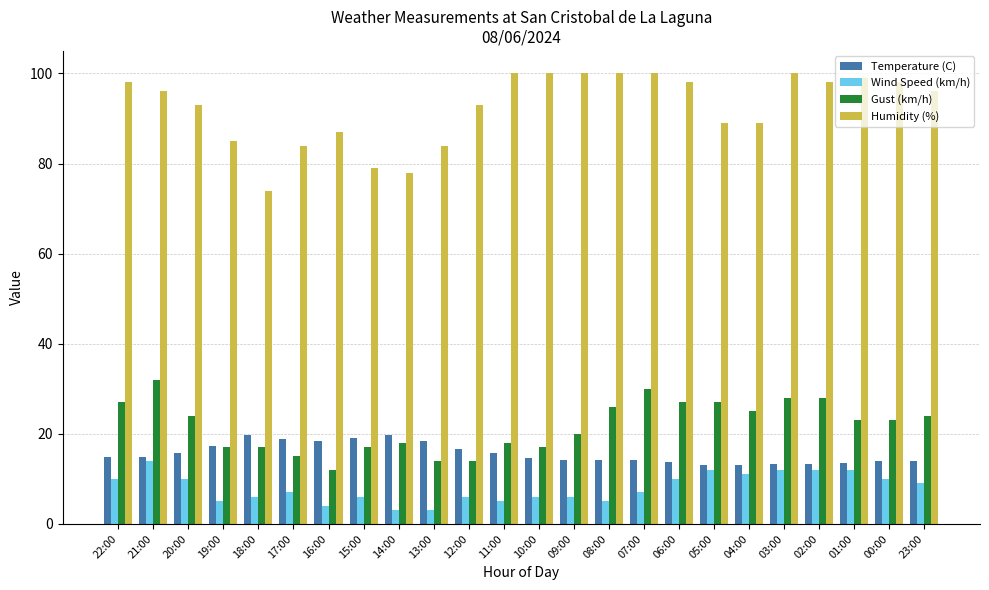

How many groups of bars are there?

24